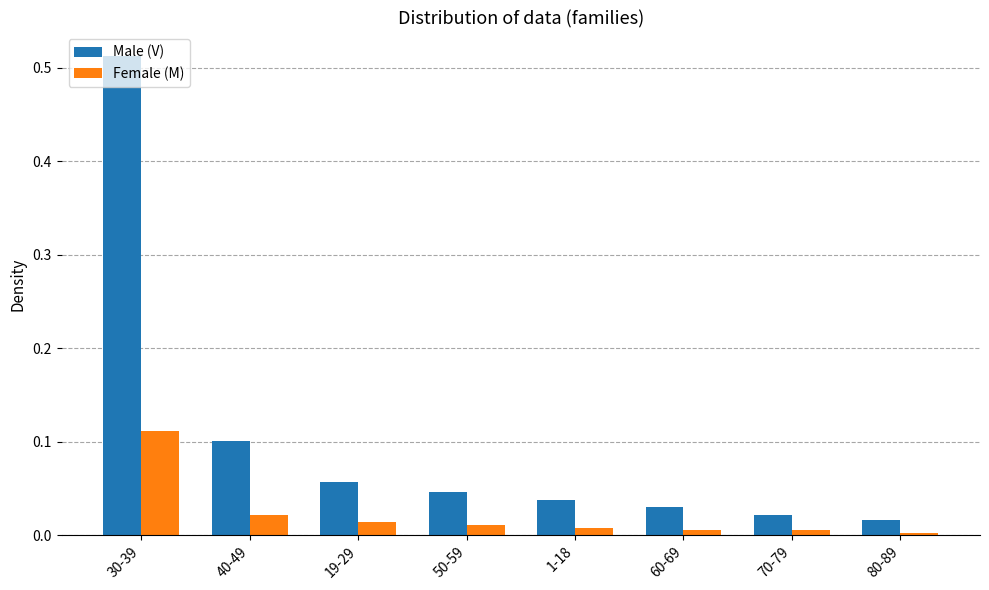

What is the sum of all Male (V) values?

0.8